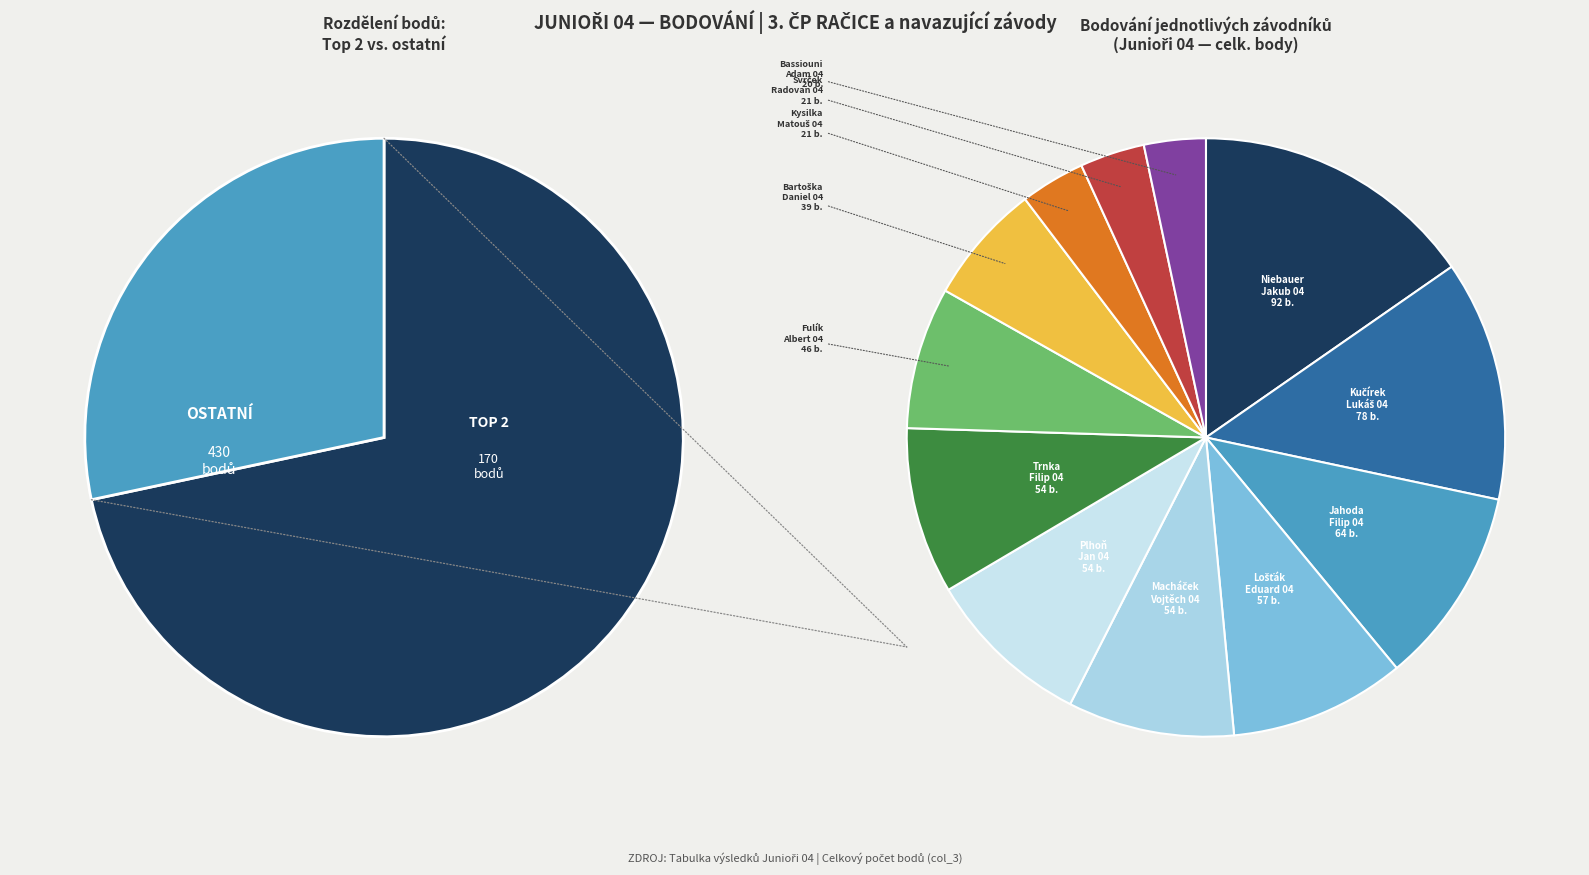

True or false: Lošťák Eduard 04 accounts for 3% of the total.

False